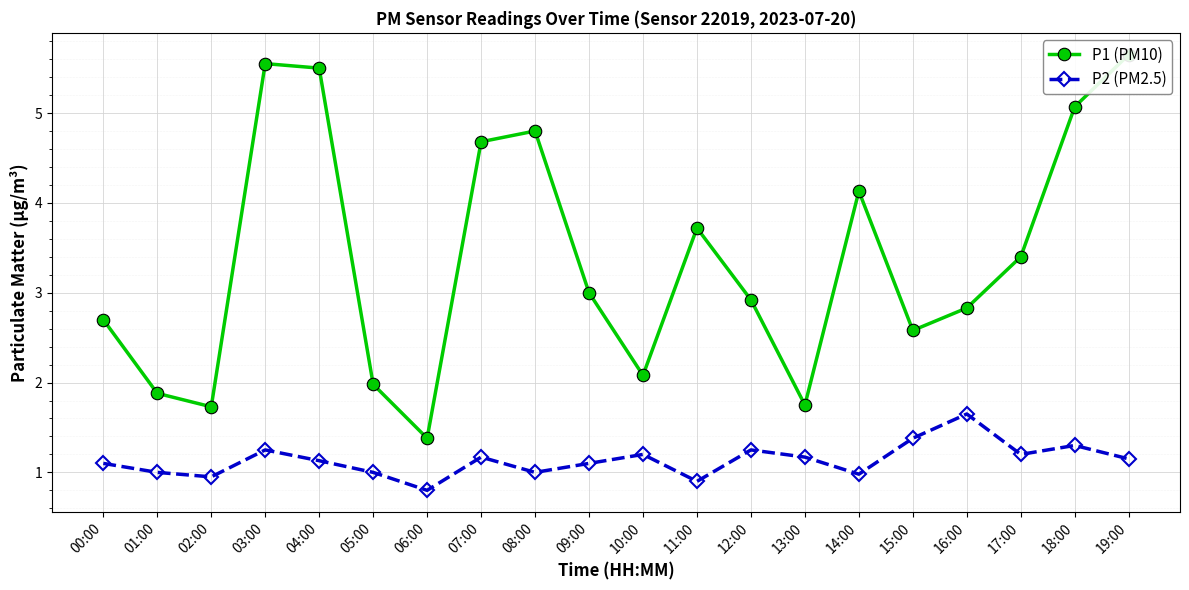

At how many categories does at least one series exceed 2?

15